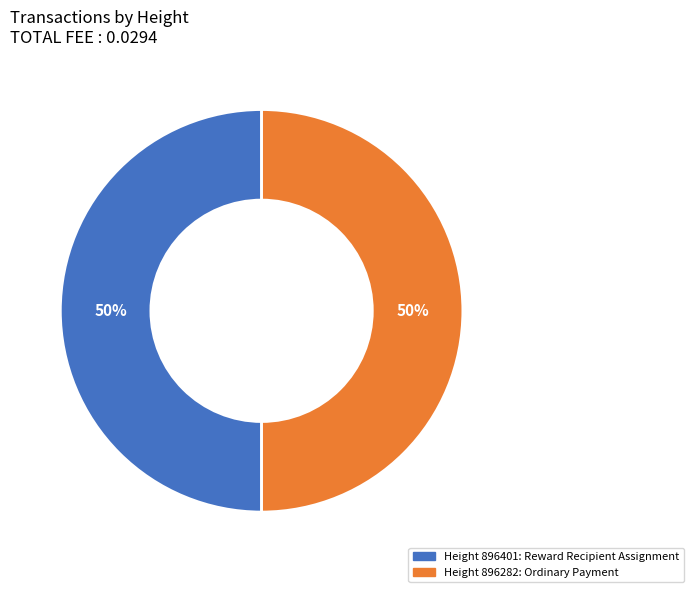

To the nearest percent, what is the average slice percentage?

50%